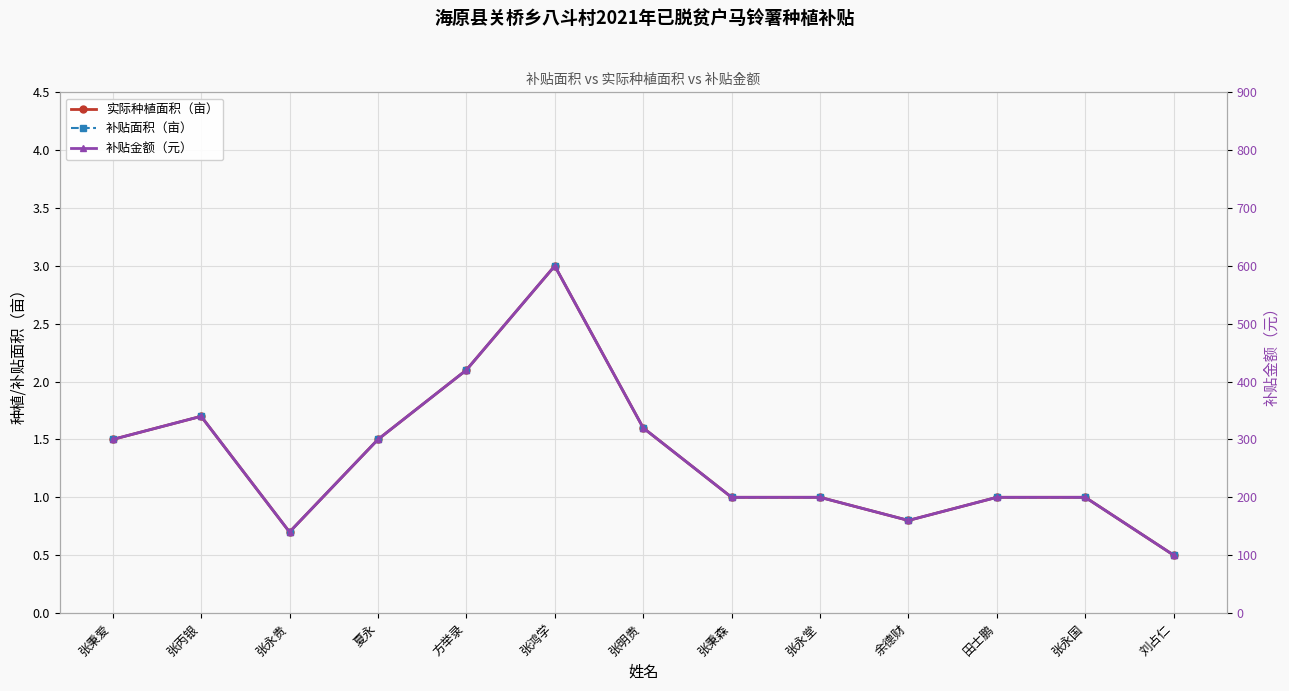

How many interior local peaks does the 补贴金额（元） series have?

2